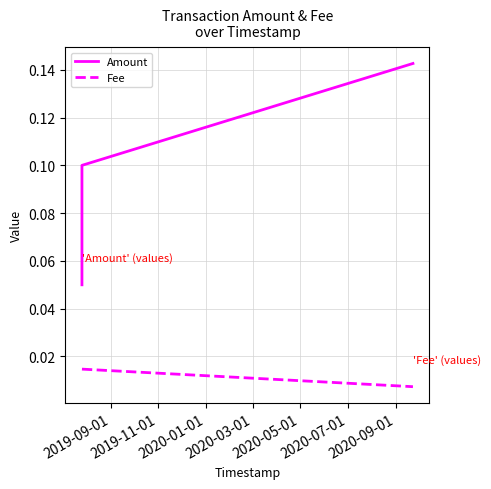

Rank the categories by Amount value from highest to lowest.

2020-01-01, 2019-11-01, 2019-09-01